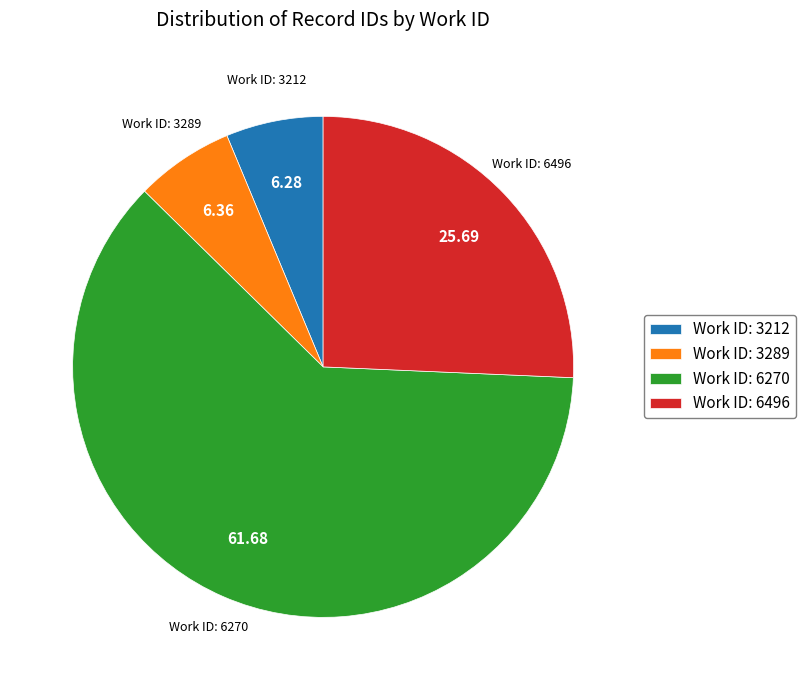

Between Work ID: 6496 and Work ID: 3212, which is larger?

Work ID: 6496